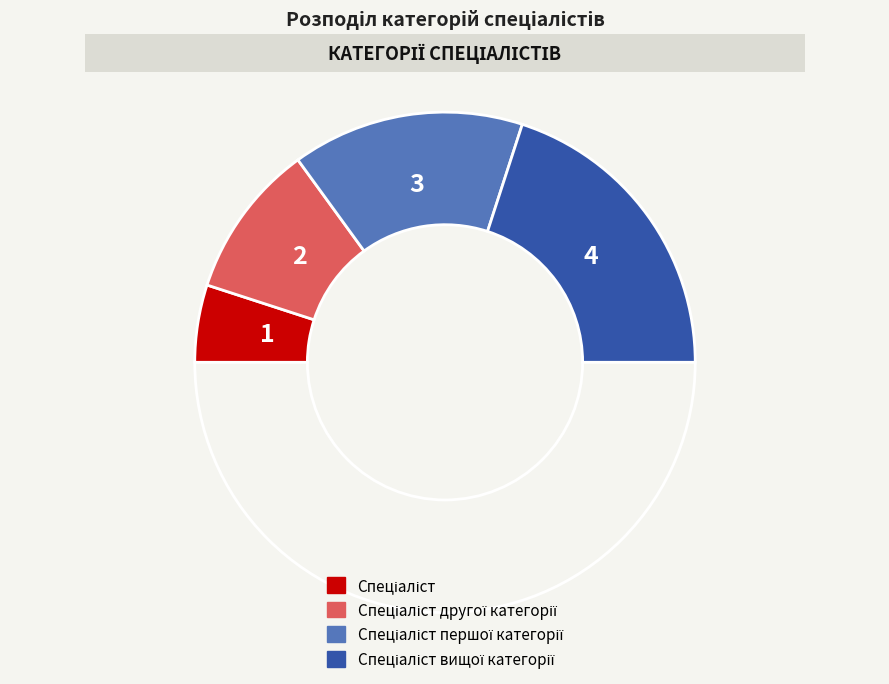

How many segments does this pie chart have?

5